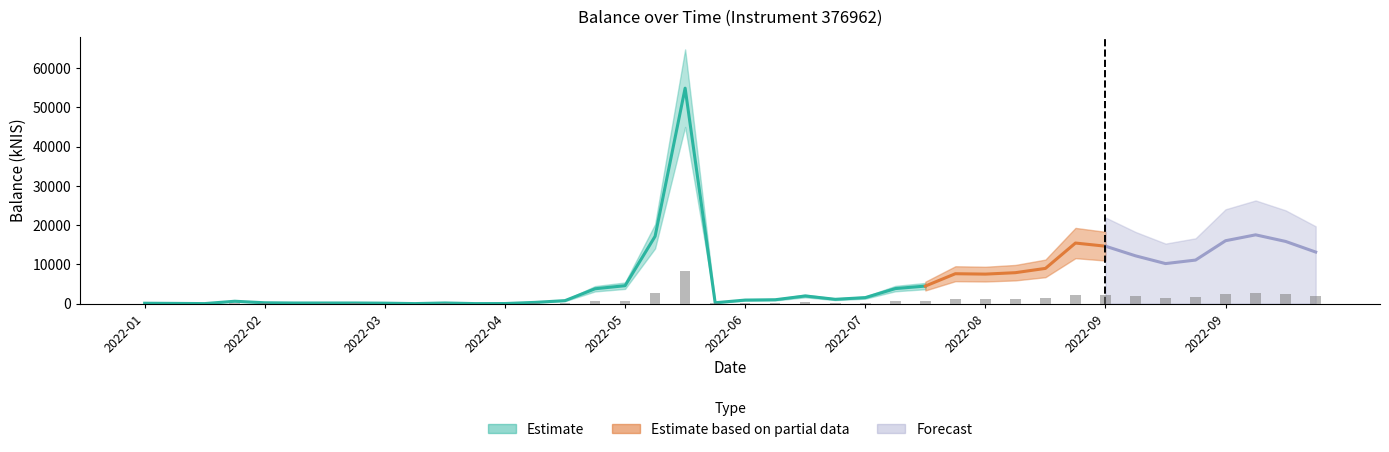

Are the bars grouped side by side (vs. stacked)?

No